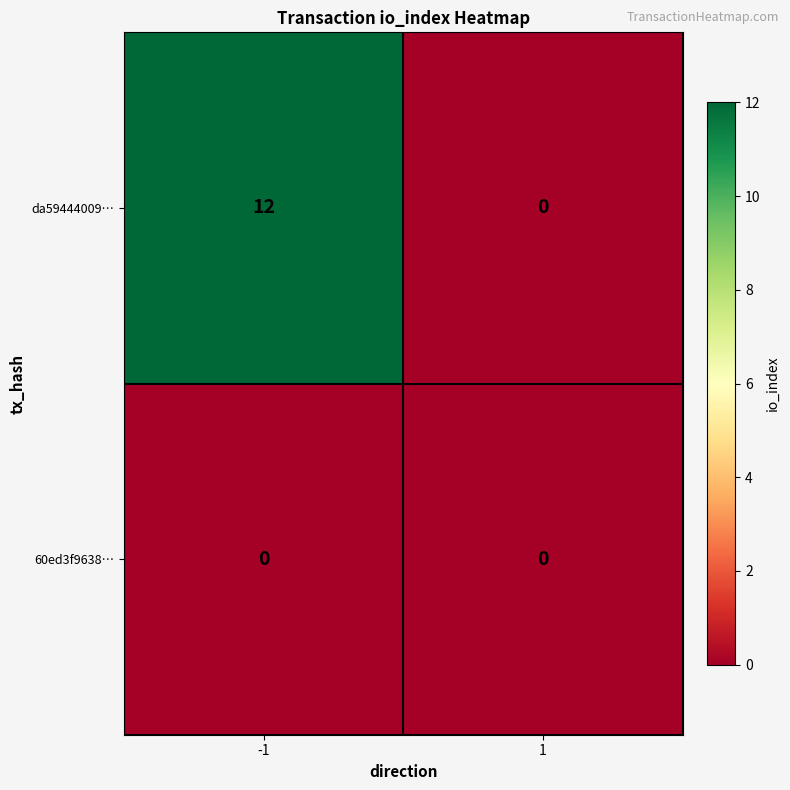

Between -1 and 1, which series saw the biggest shift?

da59444009…